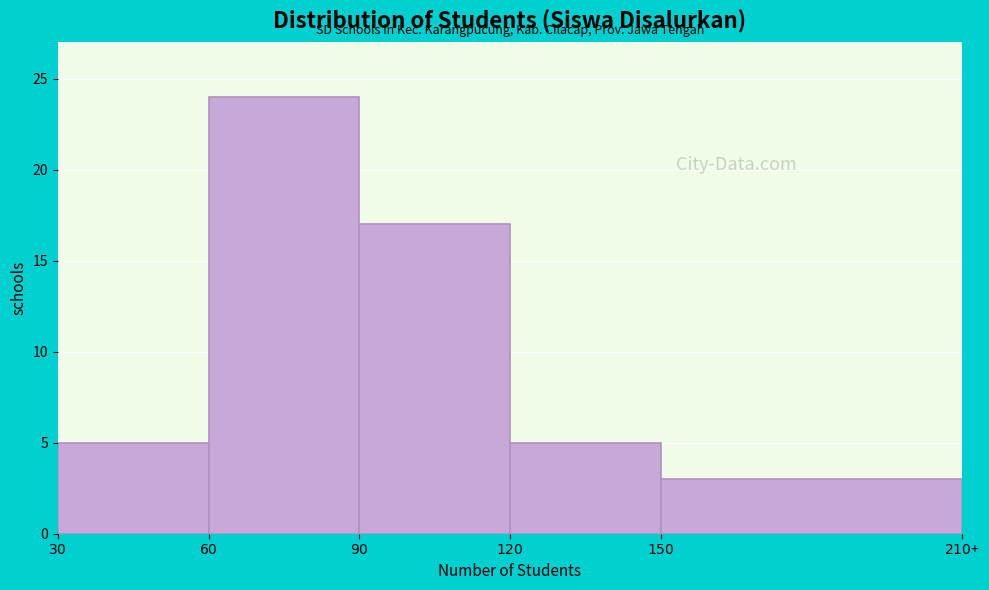

Reading right to left, extract all data points from this chart.

3	5	17	24	5